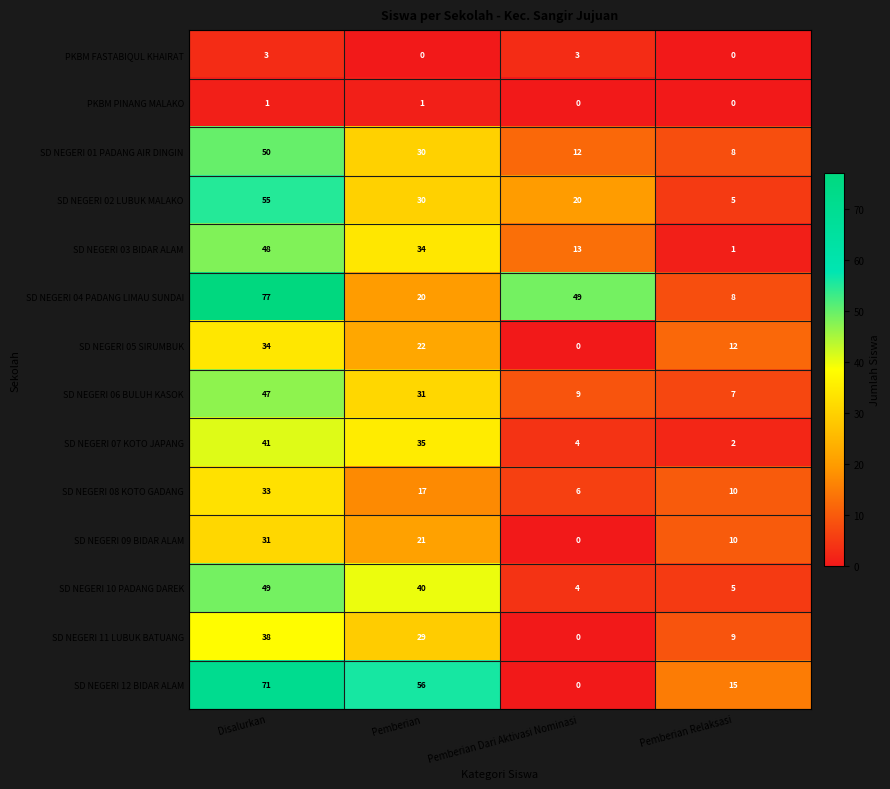

Is it true that SD NEGERI 07 KOTO JAPANG equals 7 at Pemberian Dari Aktivasi Nominasi?

False